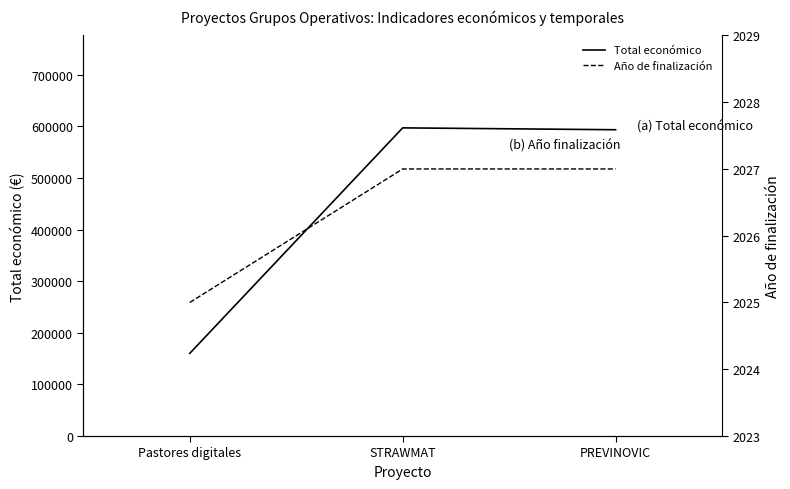

At which label does Año de finalización reach its peak?

STRAWMAT